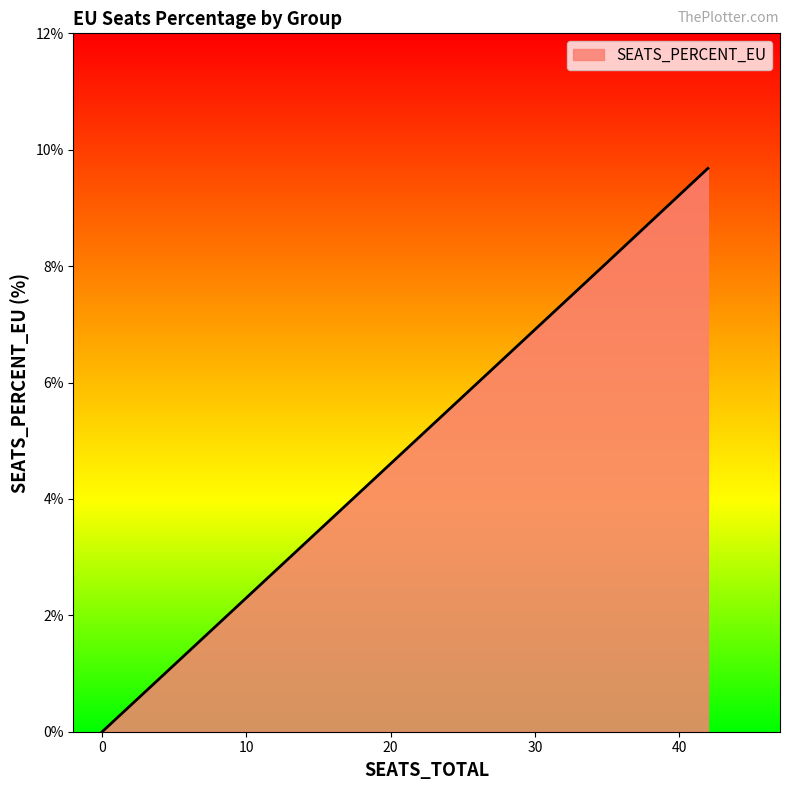

The chart shows a value of 9.7 at GP0102. True or false?

True